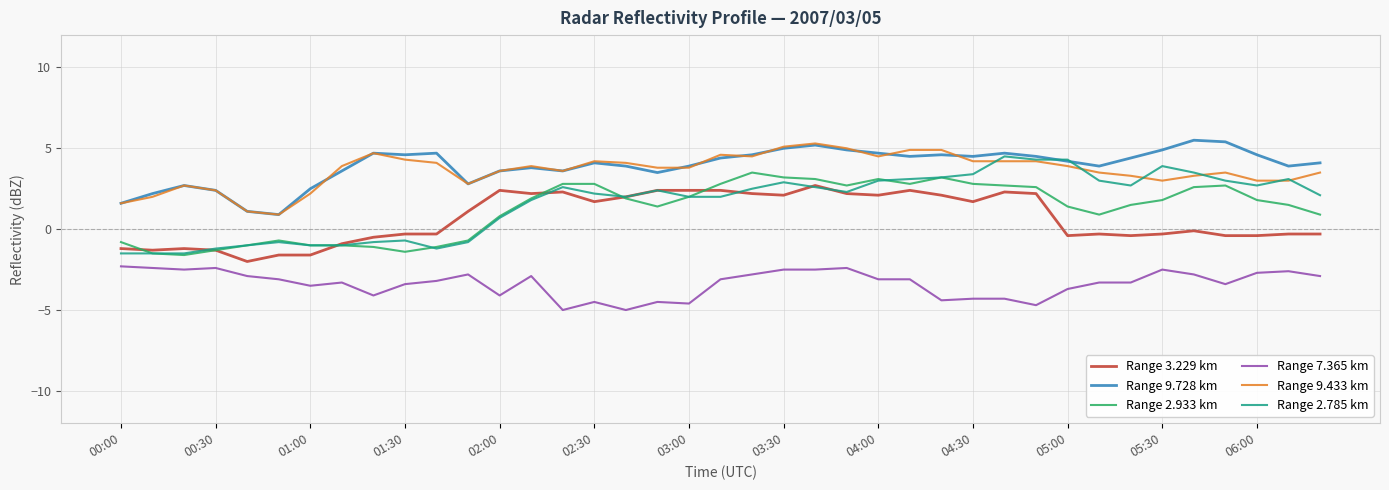

True or false: Range 7.365 km and Range 9.728 km intersect in this chart.

False